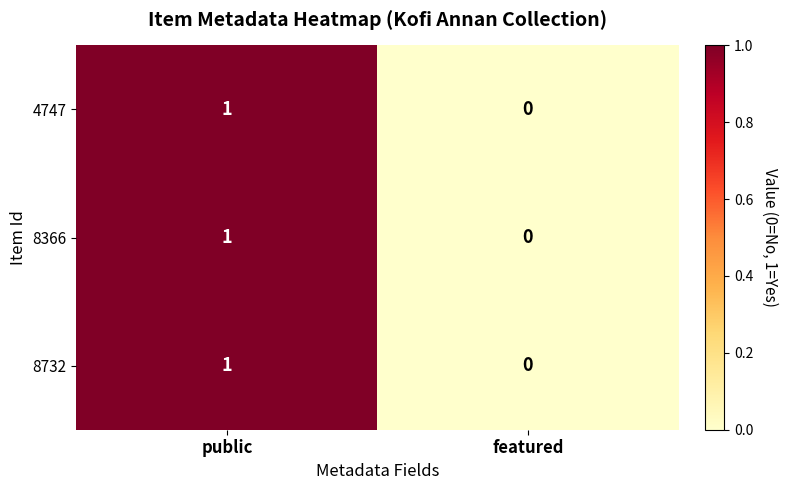

True or false: 8366 has a value of 0 at featured.

True